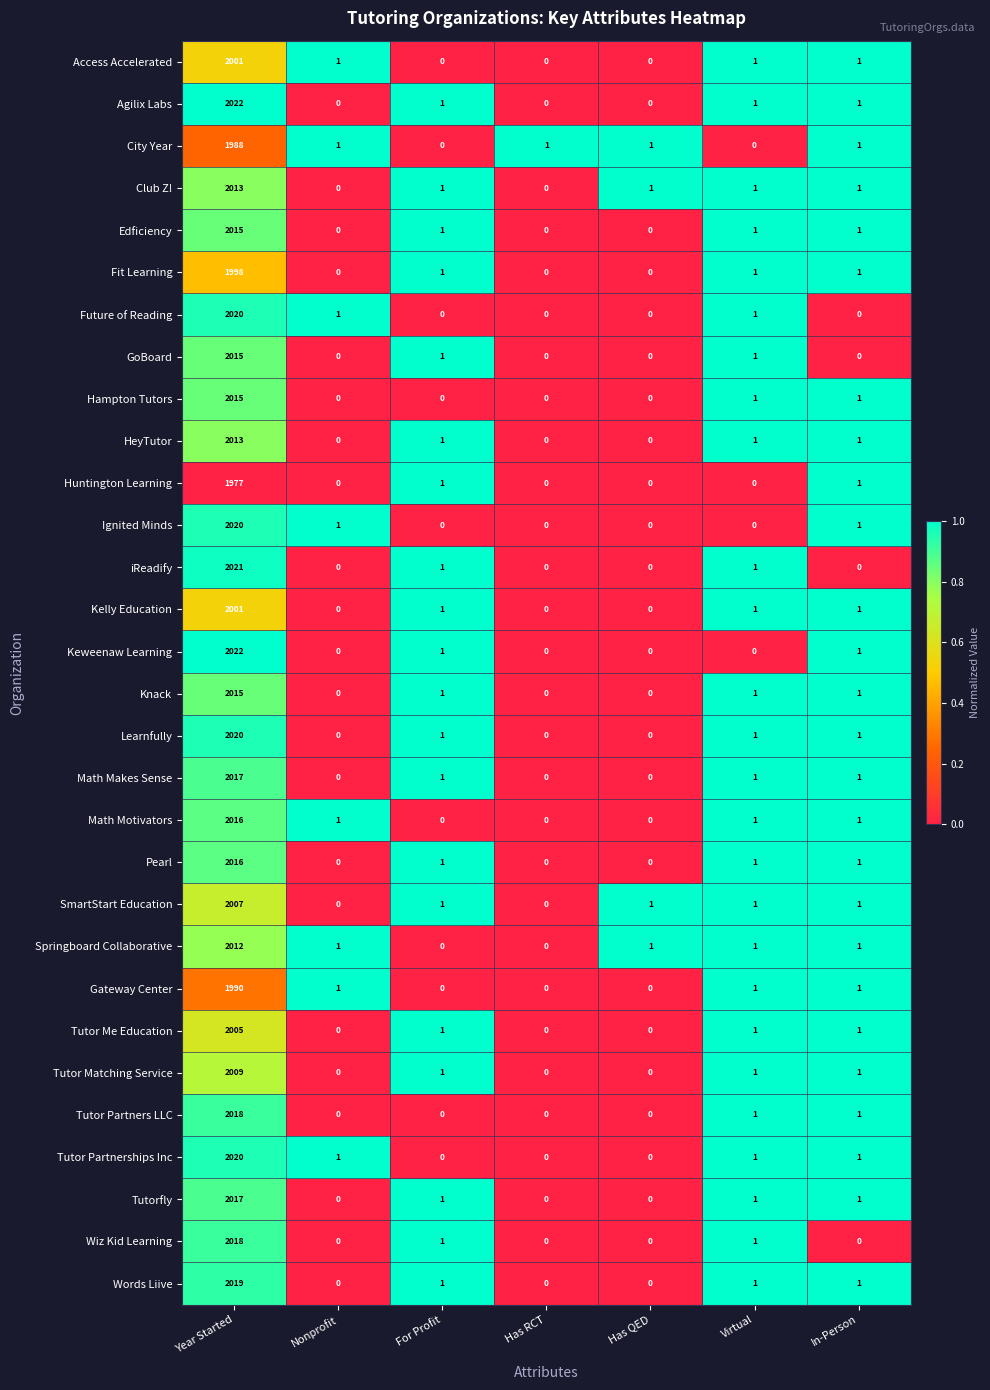

What is the difference between the maximum and minimum values in the Keweenaw Learning series?

2022